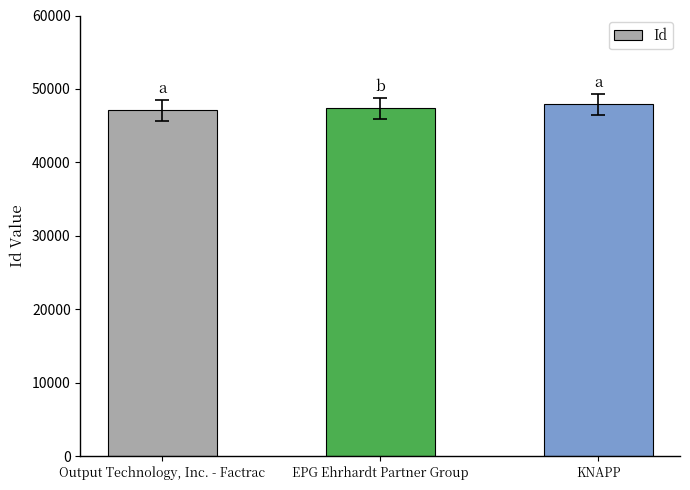

Reading left to right, list all the values displayed in this chart.

47111	47371	47940